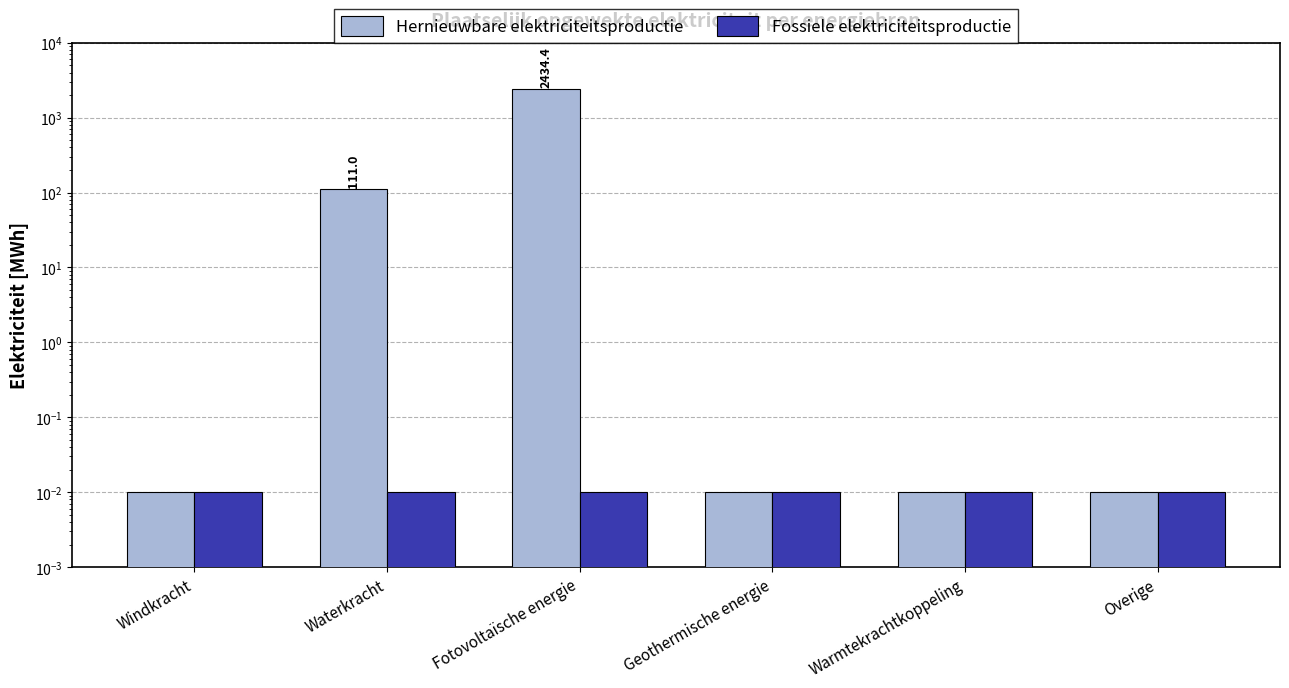

At how many categories does at least one series exceed 550?

1